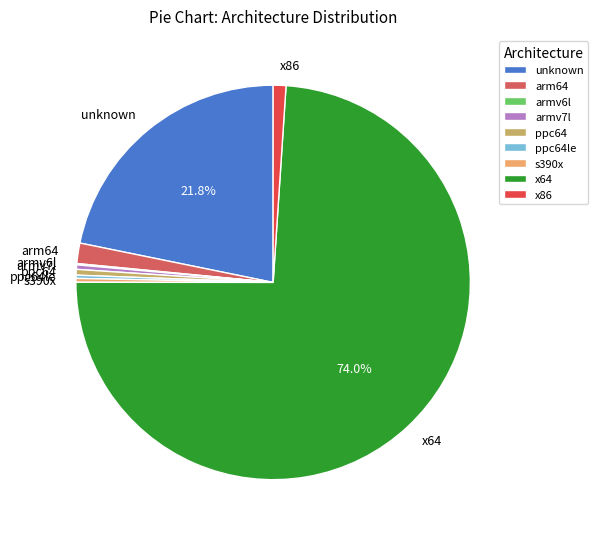

How much of the chart is everything except unknown?

78.2%